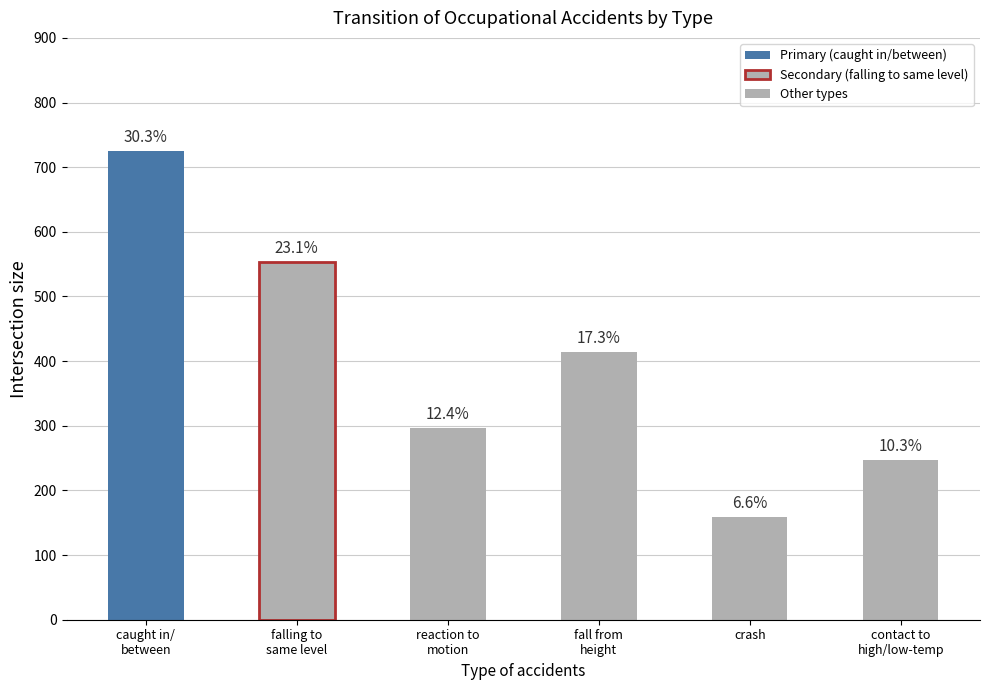

Are the bars horizontal?

No